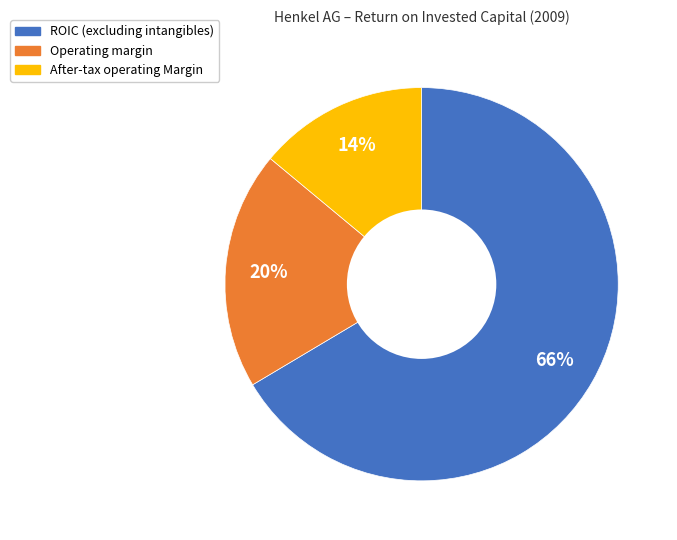

Is there any slice that represents more than half of the pie?

Yes